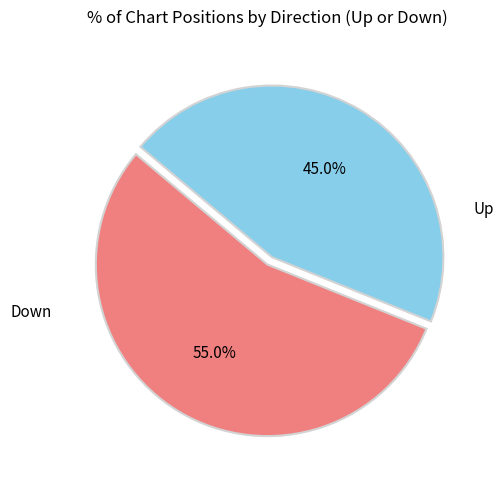

Does any single category account for the majority?

Yes